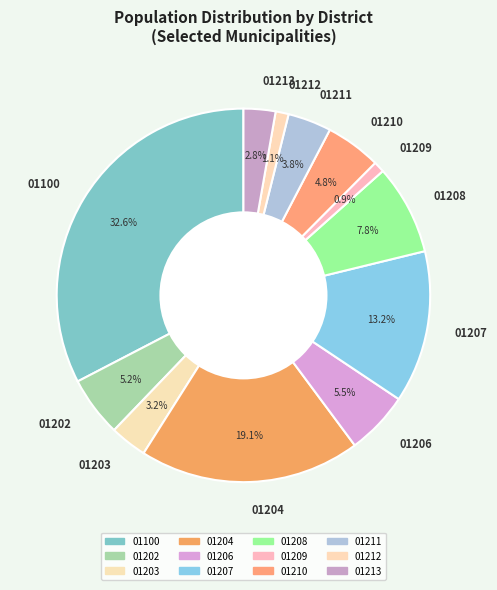

How many segments does this pie chart have?

12